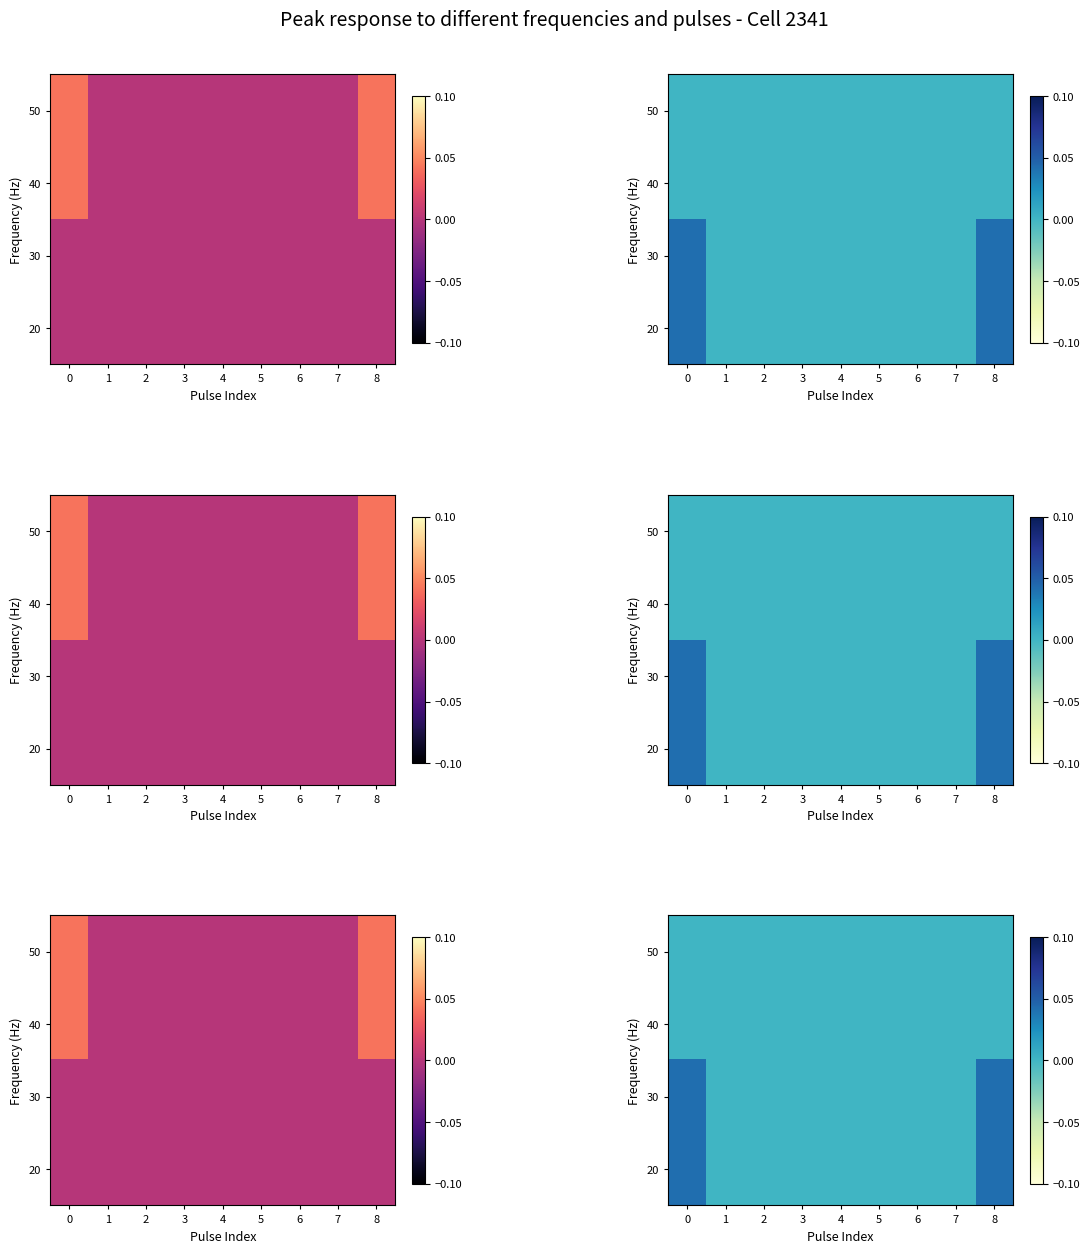

Count the row_1 values in the range 0 to 1.

9